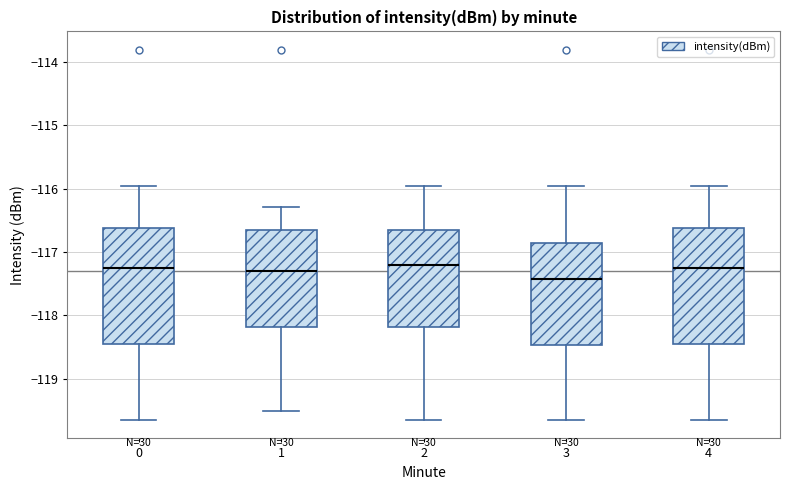

Reading left to right, transcribe this box plot: for each box, give where its median line is, the range the box spans, and where its two whiskers end, as read against the y-axis. The values are not printed on the chart, so give them approximately, as read against the axis.

0: median -117.3, box -118.4 to -116.6, whiskers -119.7 to -116.0
1: median -117.3, box -118.2 to -116.7, whiskers -119.5 to -116.3
2: median -117.2, box -118.2 to -116.7, whiskers -119.7 to -116.0
3: median -117.4, box -118.5 to -116.9, whiskers -119.7 to -116.0
4: median -117.3, box -118.4 to -116.6, whiskers -119.7 to -116.0